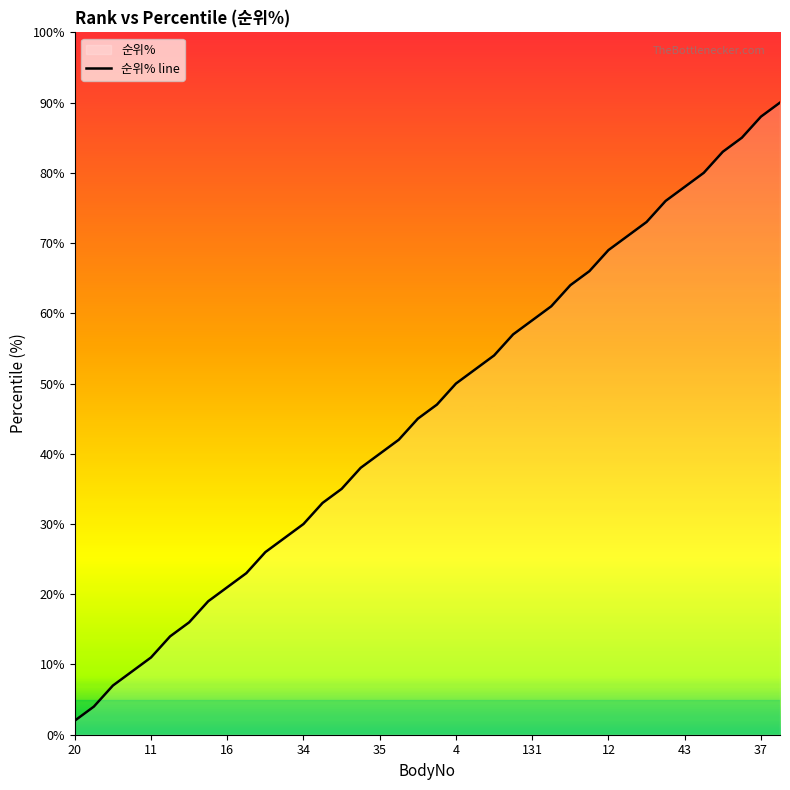

What is the approximate value at 43?

78